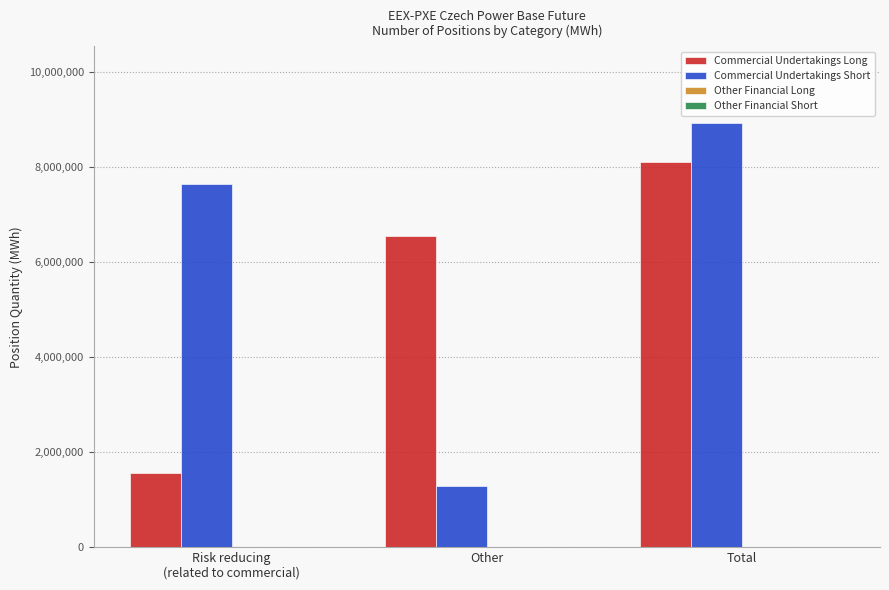

What is the maximum value for Commercial Undertakings Long?

8101772